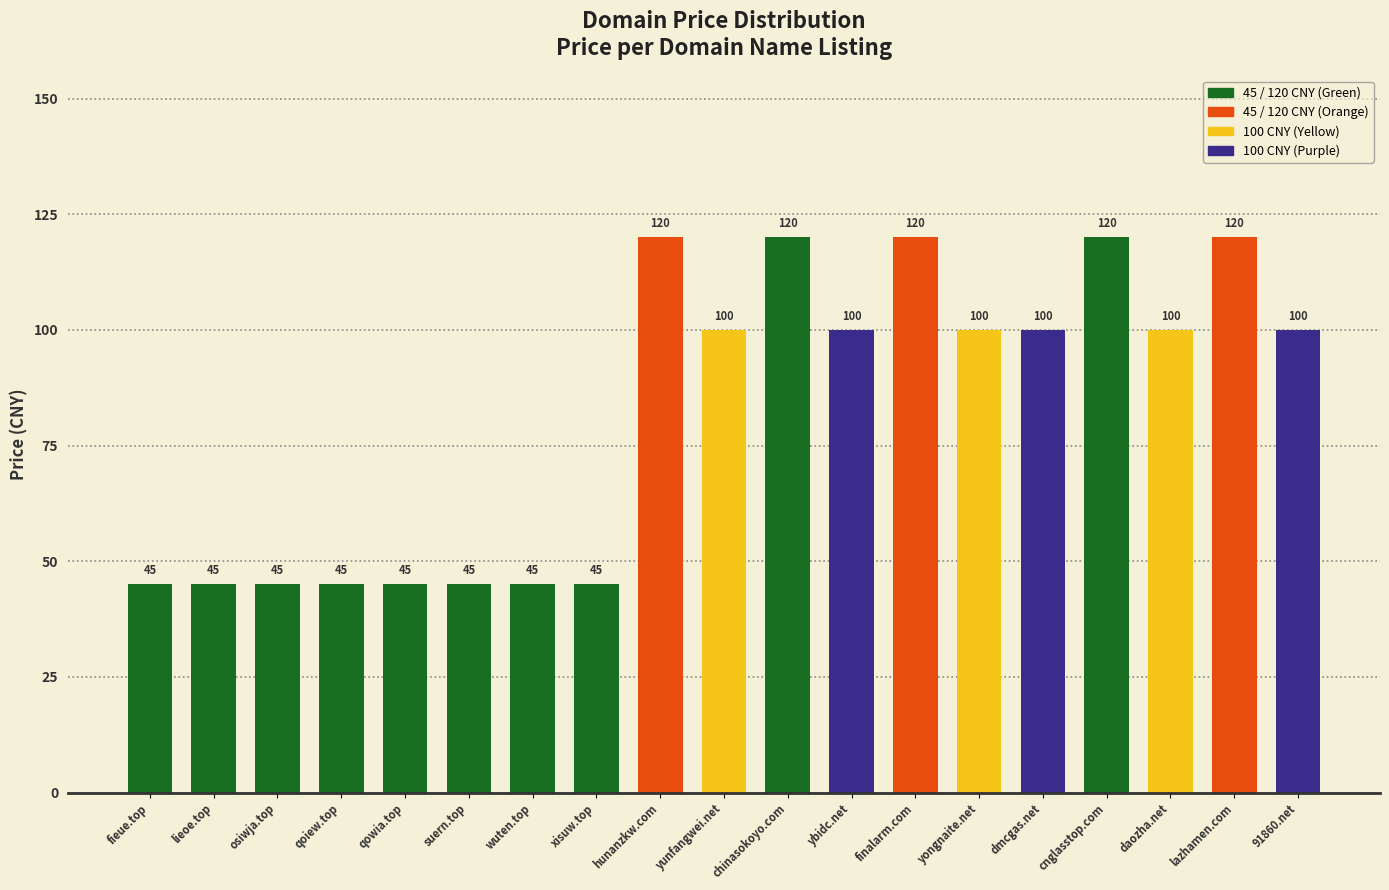

What is the minimum value shown in the chart?

45